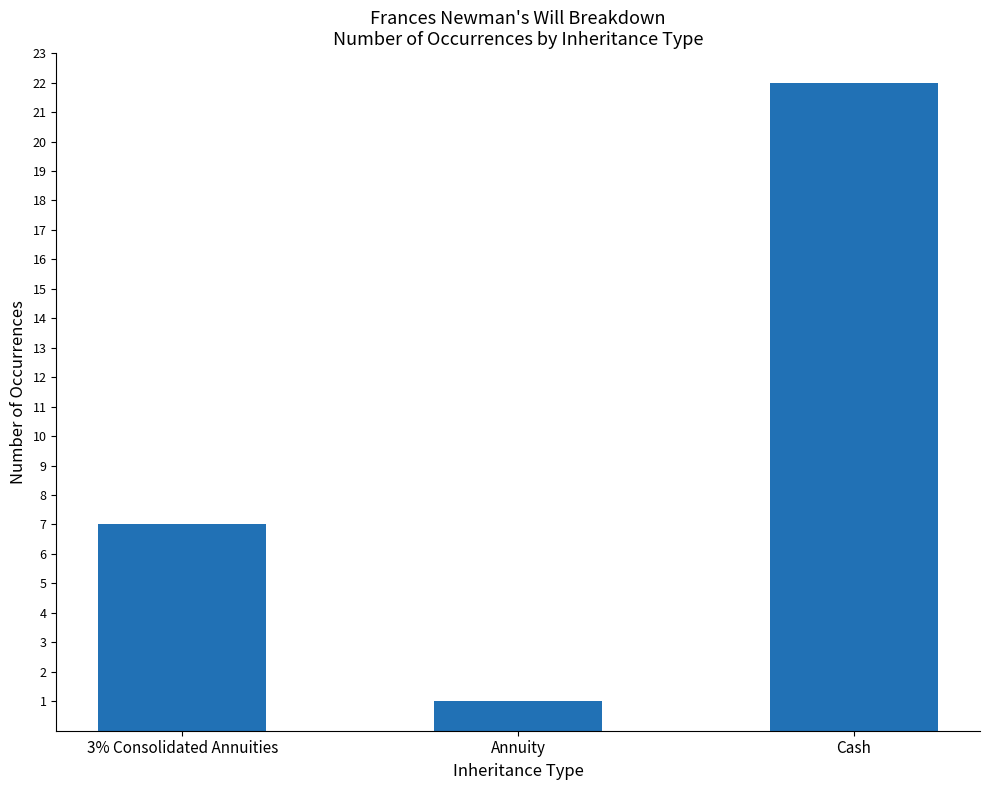

Reading left to right, what are all the values shown in this chart?

7	1	22